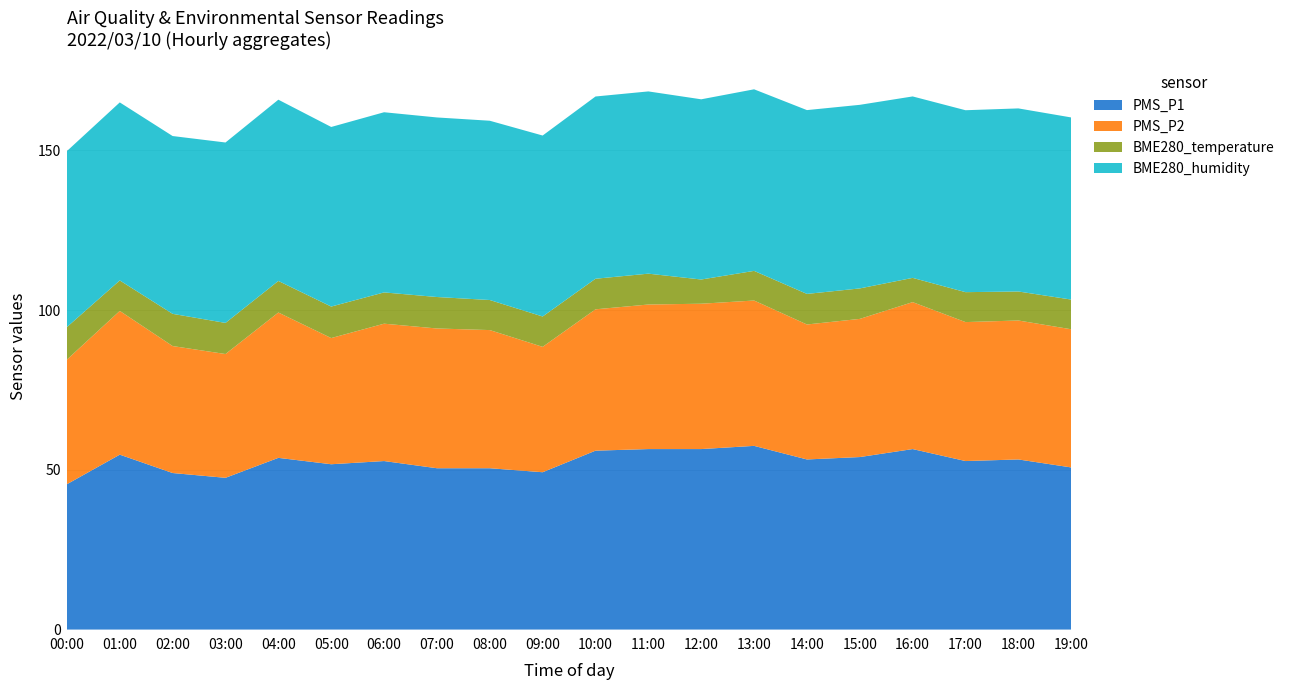

Reading left to right, list all the values displayed in this chart.

PMS_P1: 45.5	54.8	49.0	47.5	53.8	51.8	52.8	50.5	50.5	49.2	56.0	56.5	56.5	57.5	53.2	54.0	56.5	52.8	53.2	50.8
PMS_P2: 39.0	45.0	39.8	38.8	45.5	39.5	43.0	43.8	43.2	39.2	44.2	45.2	45.5	45.5	42.2	43.2	46.0	43.5	43.5	43.2
BME280_temperature: 10.2	9.5	10.1	9.7	9.9	9.9	9.8	9.8	9.4	9.5	9.6	9.7	7.6	9.3	9.6	9.5	7.6	9.4	9.1	9.3
BME280_humidity: 55.1	55.7	55.7	56.5	56.7	56.2	56.4	56.2	56.1	56.6	57.0	57.0	56.4	56.8	57.5	57.5	56.8	57.0	57.3	57.0